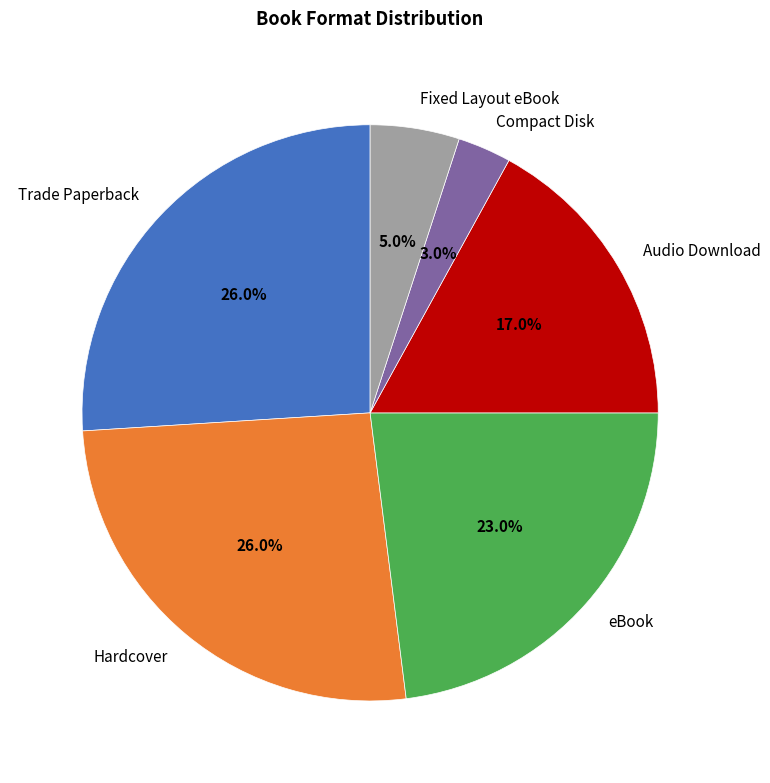

Approximately how many times larger is the value at eBook compared to Trade Paperback?

0.9